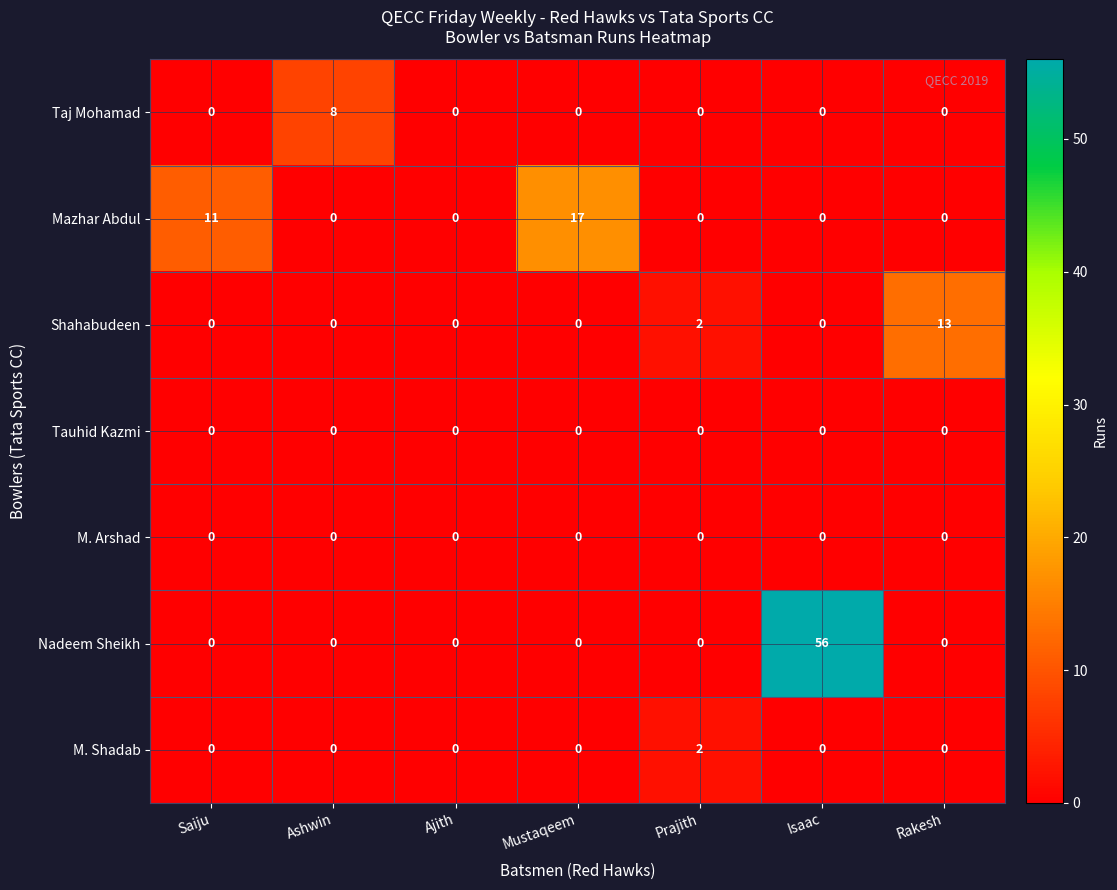

What is the maximum value for Shahabudeen?

13